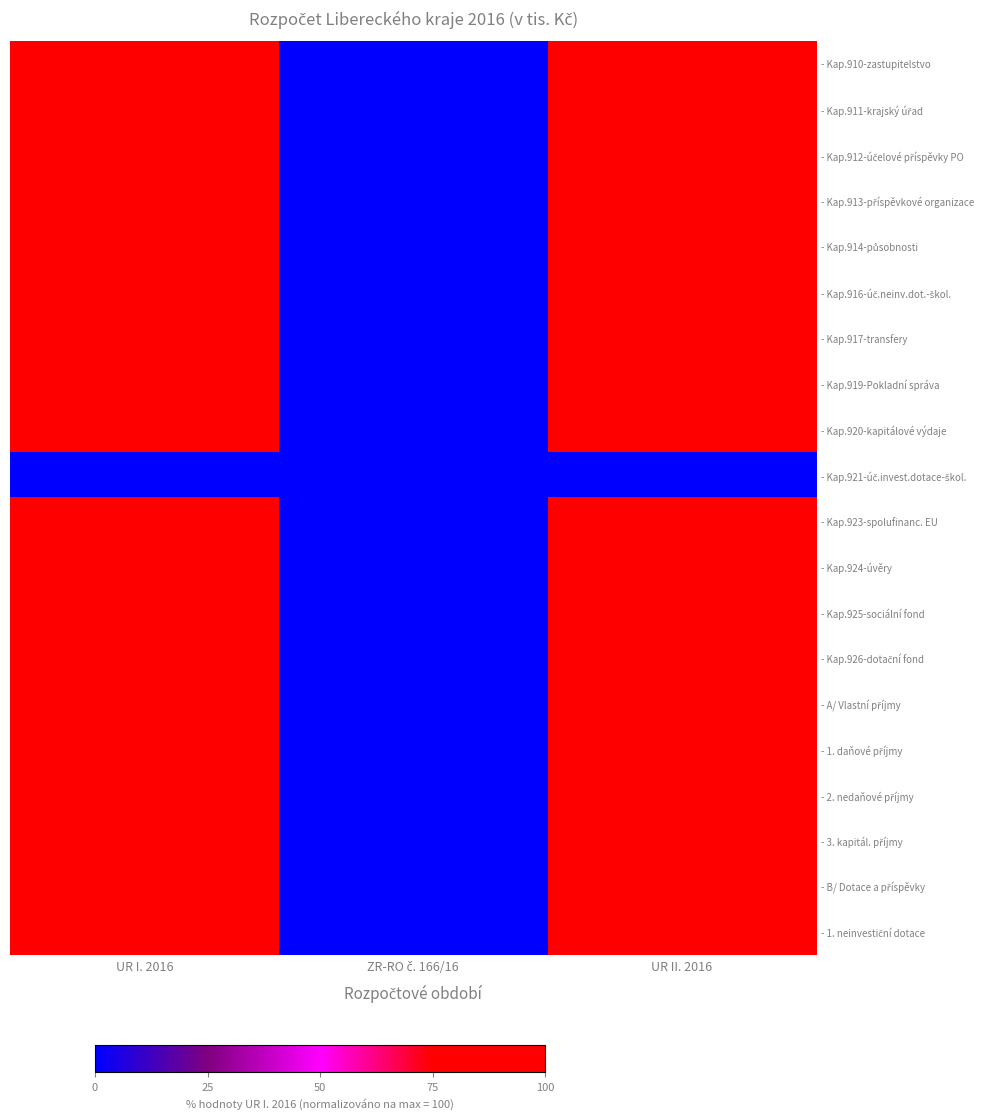

How many data points in - Kap.916-úč.neinv.dot.-škol. are less than 100?

1